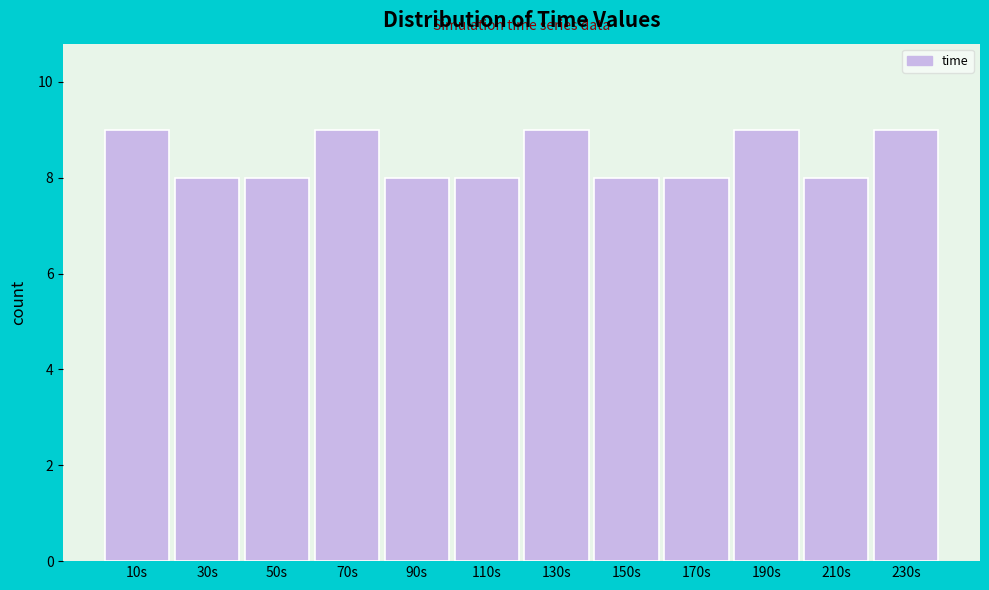

Reading left to right, transcribe this chart: for each bar, give the range it covers on the x-axis and its height. The values are not printed on the chart, so give them approximately, as read against the axis.

0 to 20: 9
20 to 40: 8
40 to 60: 8
60 to 80: 9
80 to 100: 8
100 to 120: 8
120 to 140: 9
140 to 160: 8
160 to 180: 8
180 to 200: 9
200 to 220: 8
220 to 240: 9